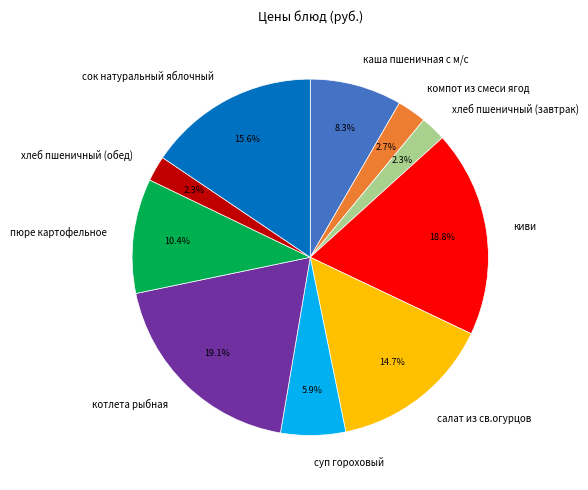

To the nearest percent, what portion does суп гороховый represent?

6%